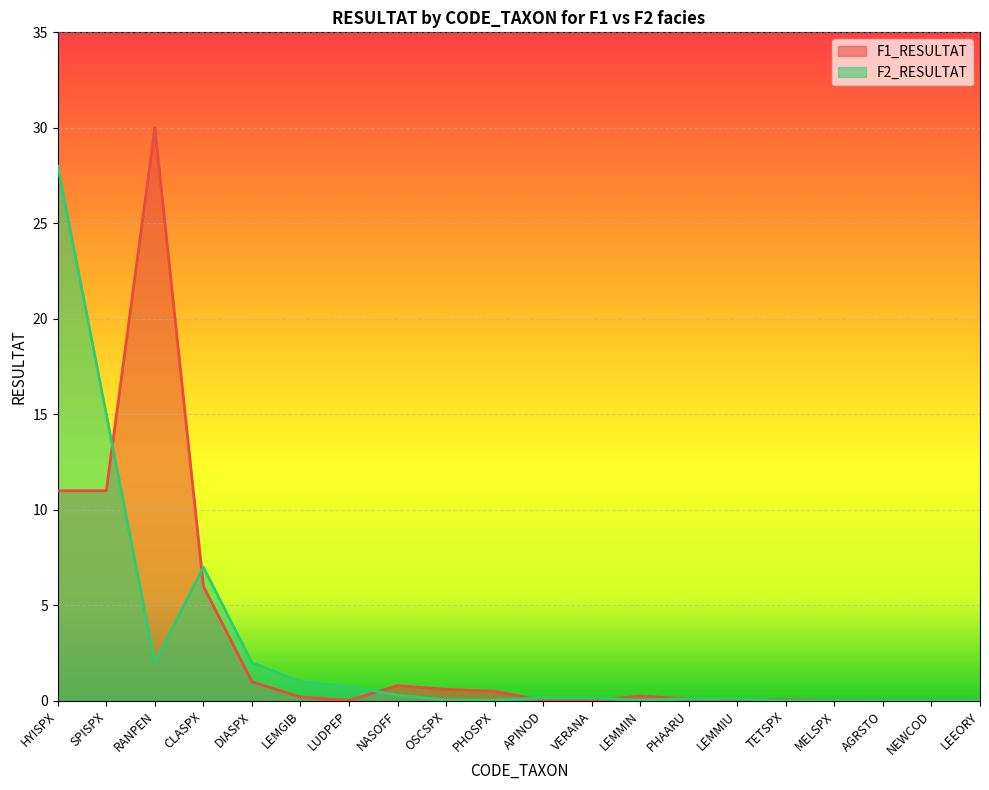

Reading left to right, transcribe all the data shown in this chart.

F1_RESULTAT: 11.0	11.0	30.0	6.0	1.0	0.2	0.0	0.8	0.6	0.5	0.0	0.0	0.2	0.1	0.1	0.1	0.0	0.0	0.0	0.0
F2_RESULTAT: 28.0	15.0	2.0	7.0	2.0	1.0	0.8	0.3	0.1	0.1	0.1	0.1	0.1	0.1	0.1	0.0	0.0	0.0	0.0	0.0